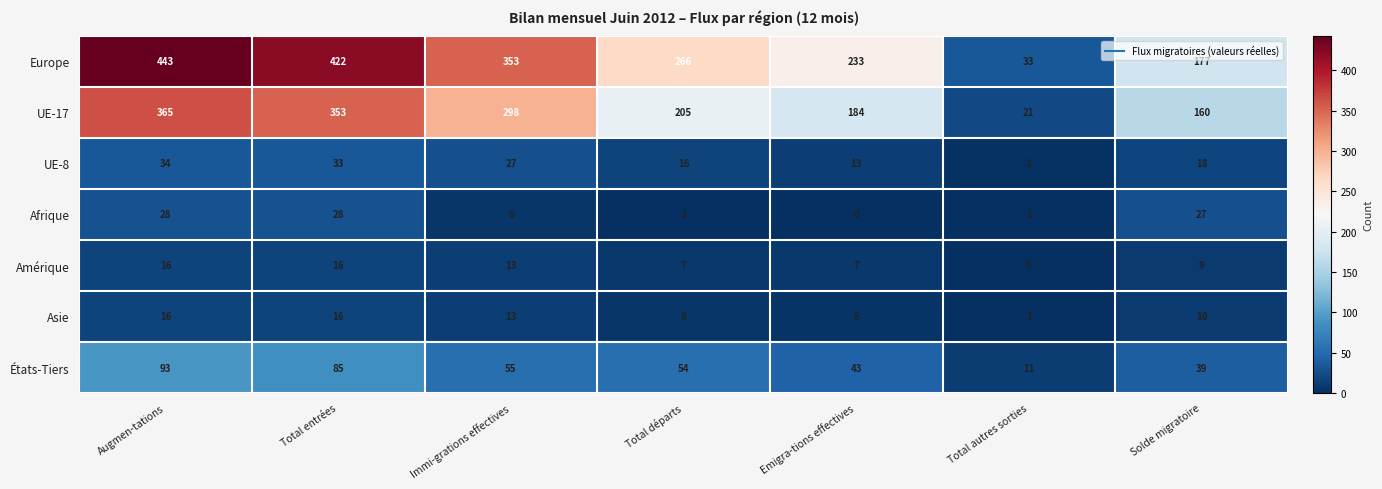

Is the value of Amérique at Emigra-tions effectives greater than the value of Afrique at Total départs?

Yes